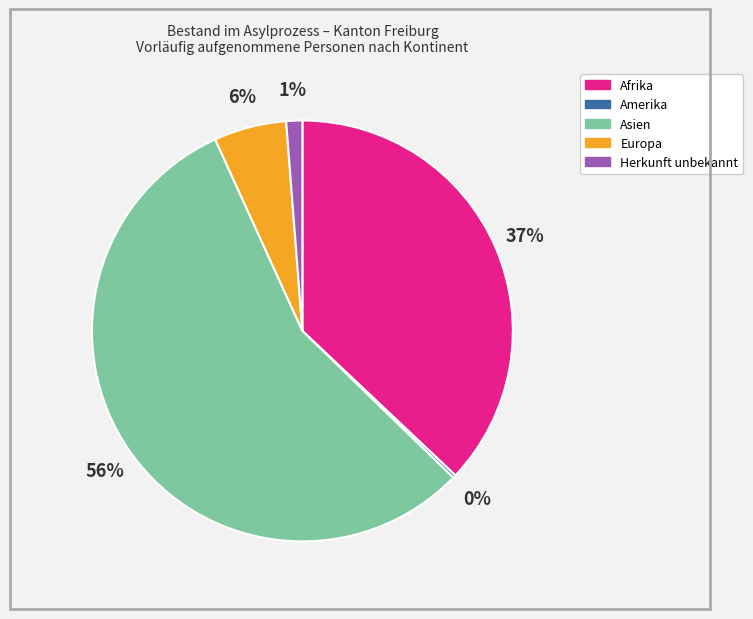

True or false: Asien accounts for 70% of the total.

False